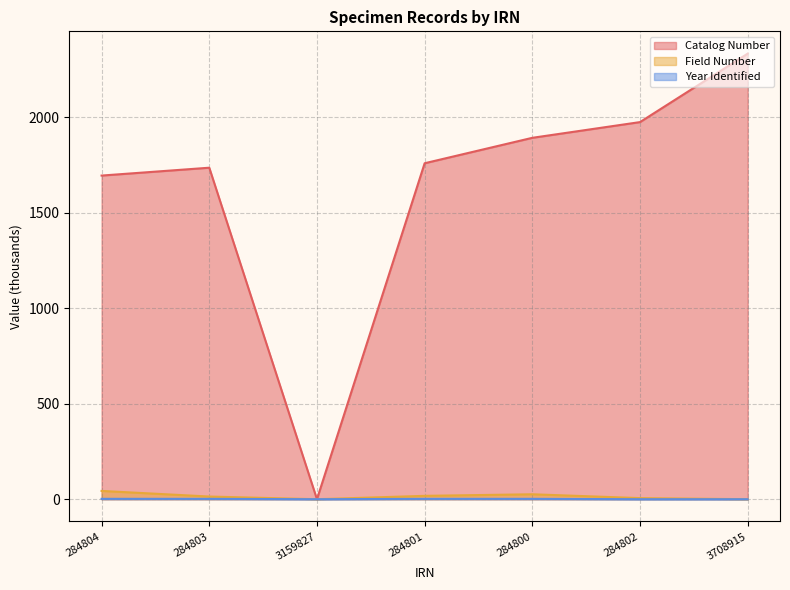

What is the difference between the maximum and minimum values in the Year Identified series?

2.0